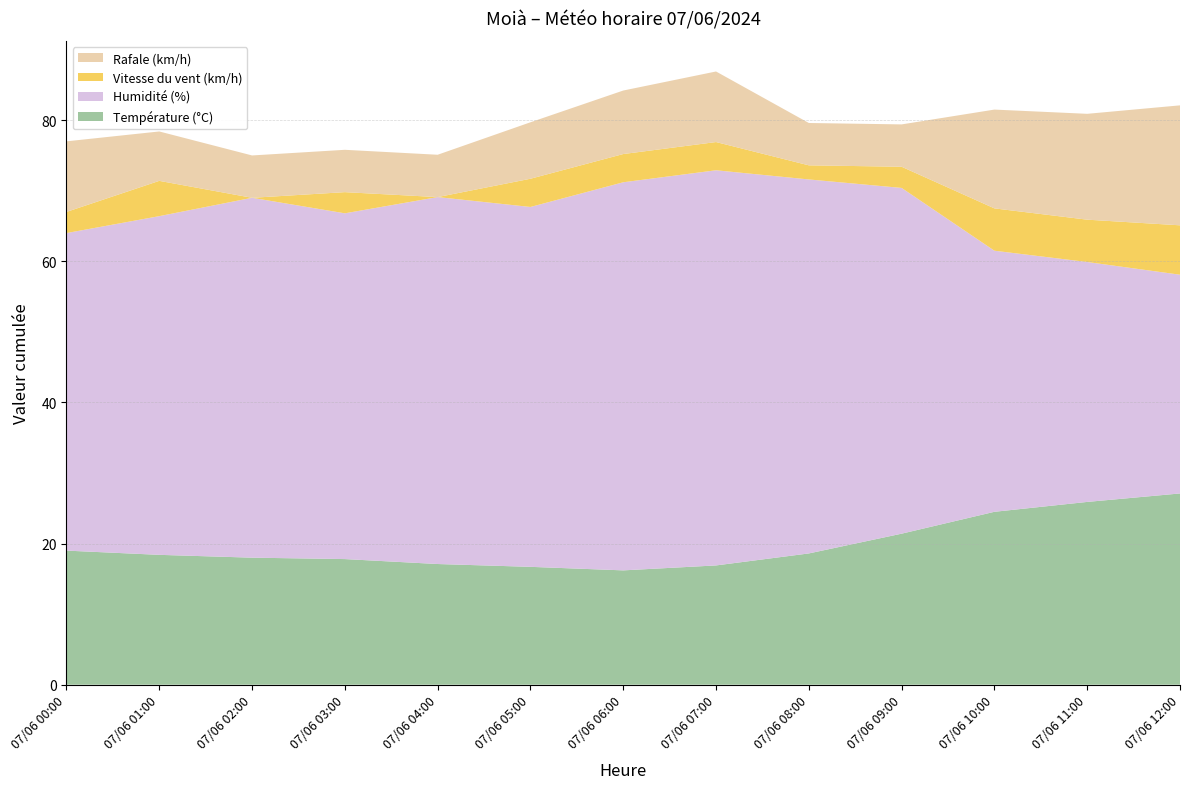

Reading left to right, transcribe all the data shown in this chart.

Température (°C): 19.0	18.4	18.0	17.8	17.1	16.7	16.2	16.9	18.6	21.4	24.5	25.9	27.1
Humidité (%): 45.0	48.0	51.0	49.0	52.0	51.0	55.0	56.0	53.0	49.0	37.0	34.0	31.0
Vitesse du vent (km/h): 3.0	5.0	0.0	3.0	0.0	4.0	4.0	4.0	2.0	3.0	6.0	6.0	7.0
Rafale (km/h): 10.0	7.0	6.0	6.0	6.0	8.0	9.0	10.0	6.0	6.0	14.0	15.0	17.0